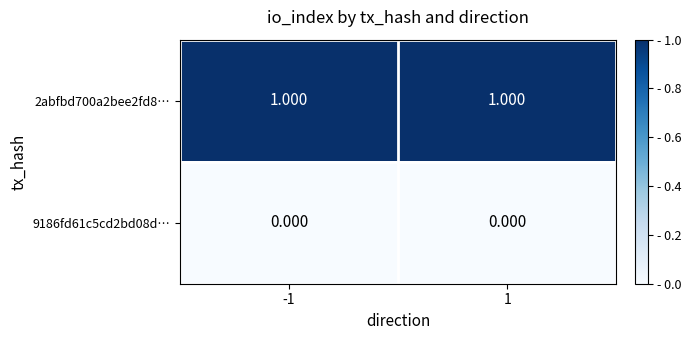

Rank the series at 1 from lowest to highest value.

9186fd61c5cd2bd08d…, 2abfbd700a2bee2fd8…